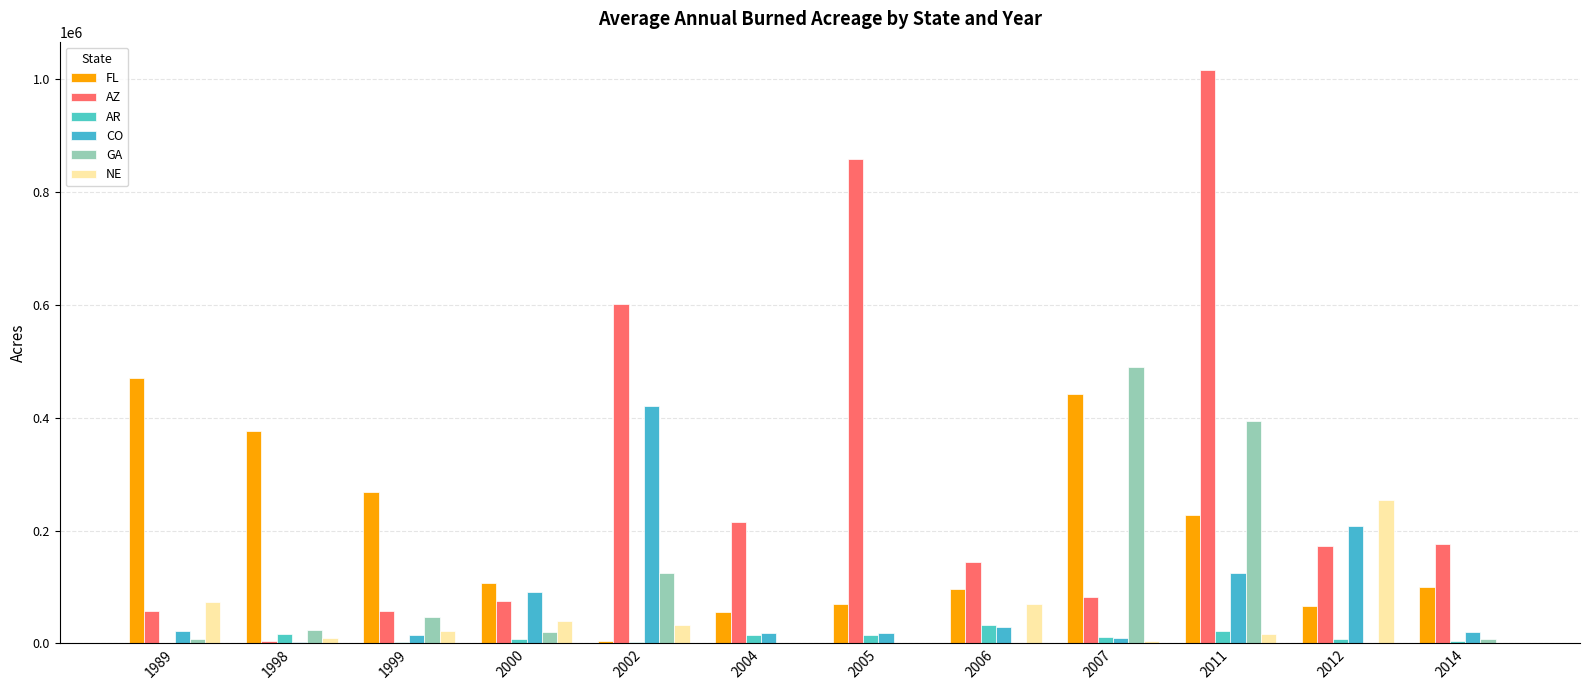

Where is NE nearest to the value 126681?

1989